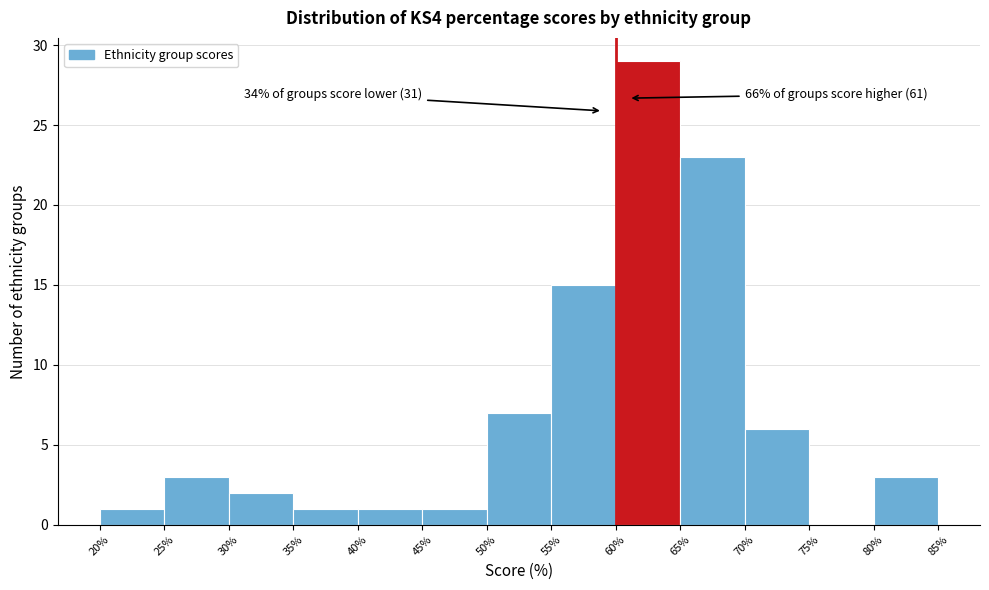

Which range on the x-axis has the tallest bar?

60% to 65%